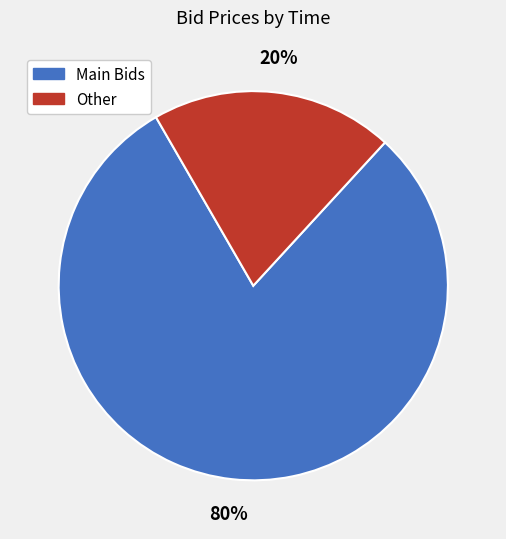

To the nearest percent, what is the difference between the largest and smallest slice percentages?

60%